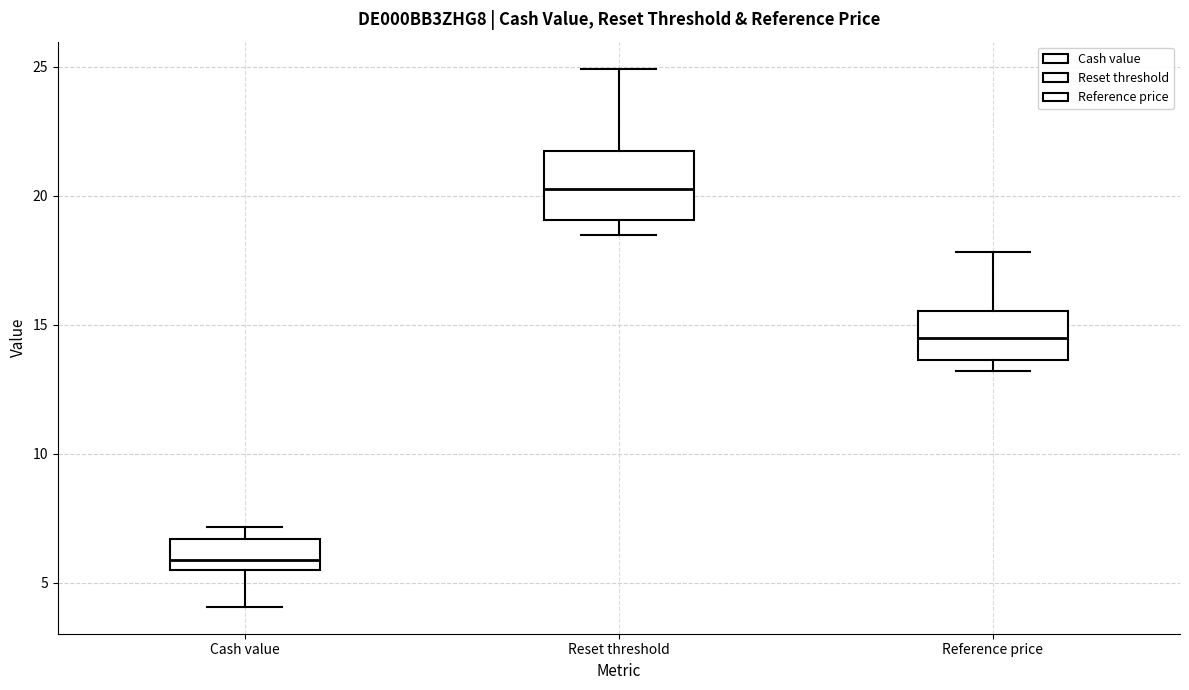

Reading left to right, read every box against the y-axis: the position of its median line, the range the box covers, and the ends of its whiskers. The values are not printed on the chart, so give them approximately, as read against the axis.

Cash value: median 6.0, box 5.5 to 6.5, whiskers 4.0 to 7.0
Reset threshold: median 20.5, box 19.0 to 21.5, whiskers 18.5 to 25.0
Reference price: median 14.5, box 13.5 to 15.5, whiskers 13.0 to 18.0